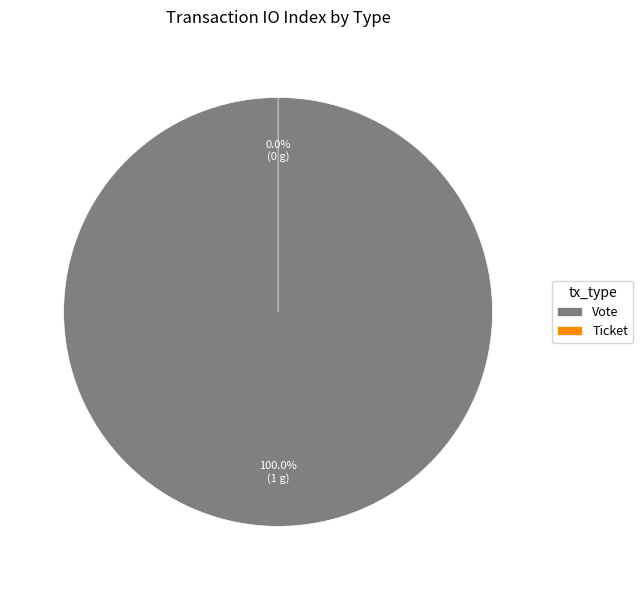

What is the total percentage of Ticket and Vote?

100.0%